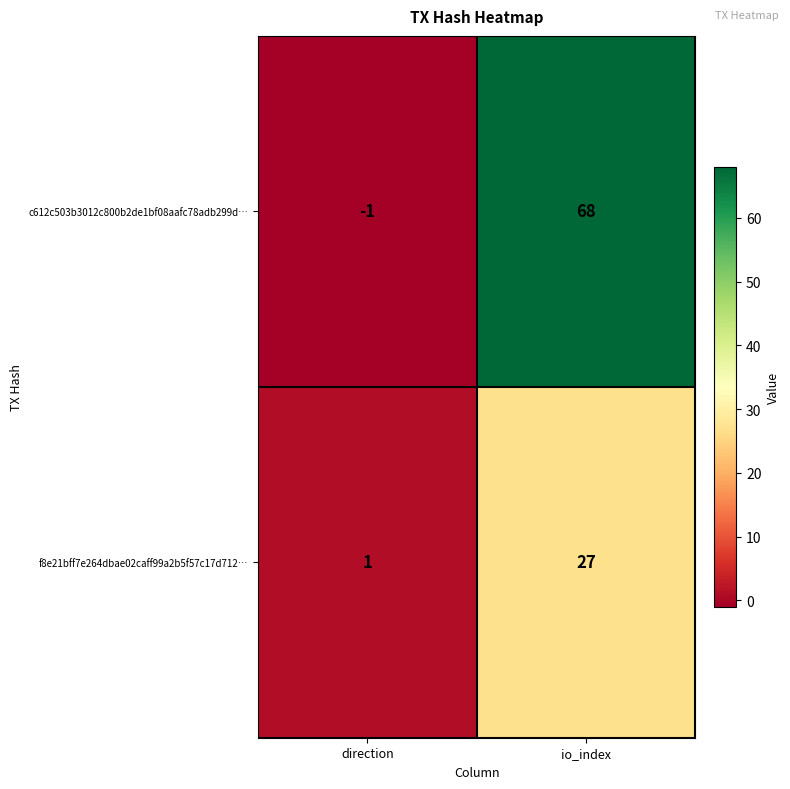

What is the total value across all series at io_index?

95